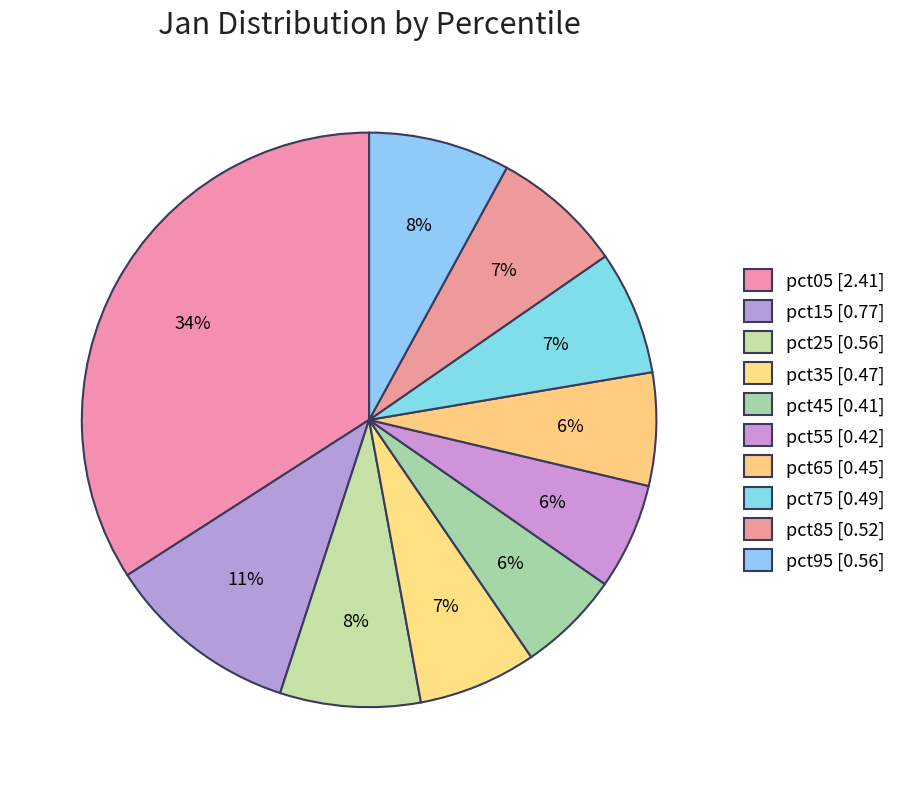

To the nearest percent, what is the difference between the pct35 and pct05 slice percentages?

27%